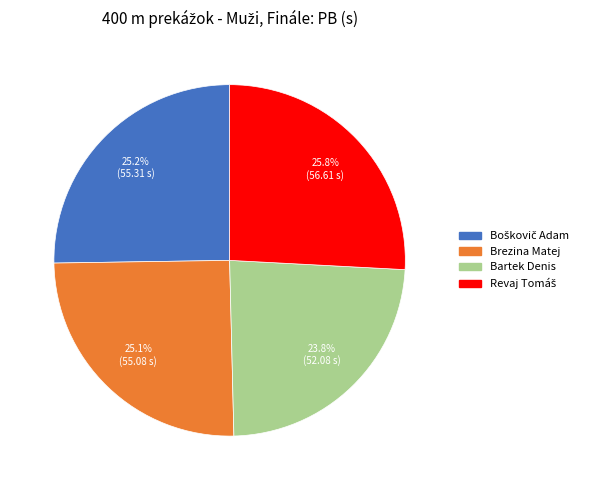

Between Brezina Matej and Bartek Denis, which is larger?

Brezina Matej